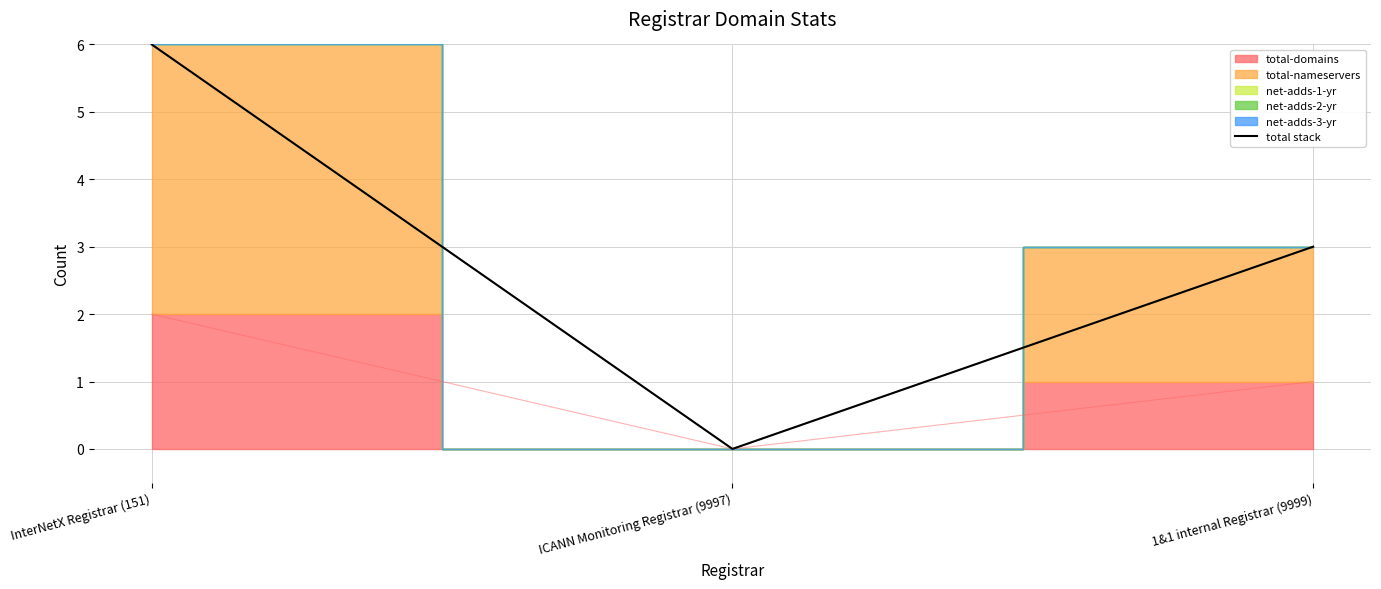

Which has a higher value, InterNetX Registrar (151) or ICANN Monitoring Registrar (9997)?

InterNetX Registrar (151)